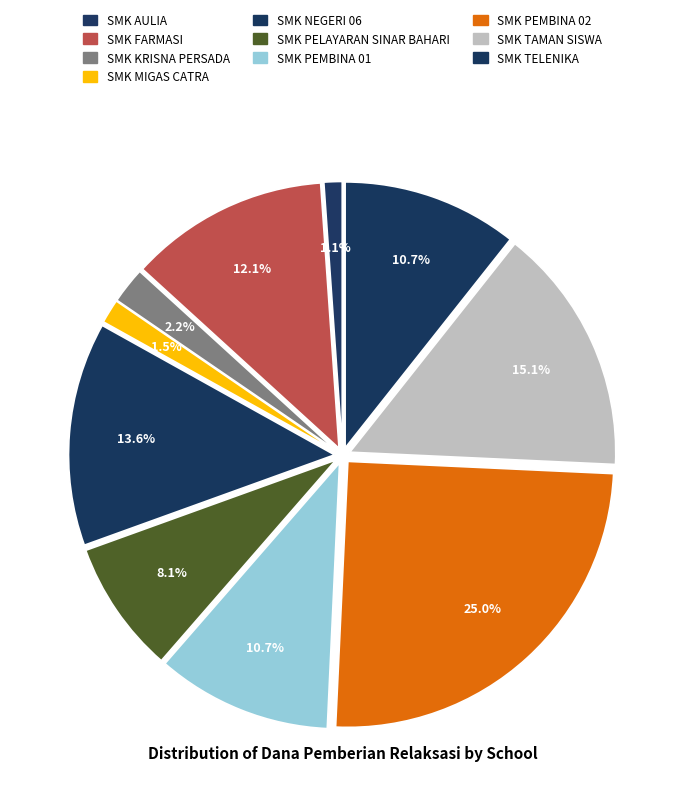

Count the number of slices in the pie.

10